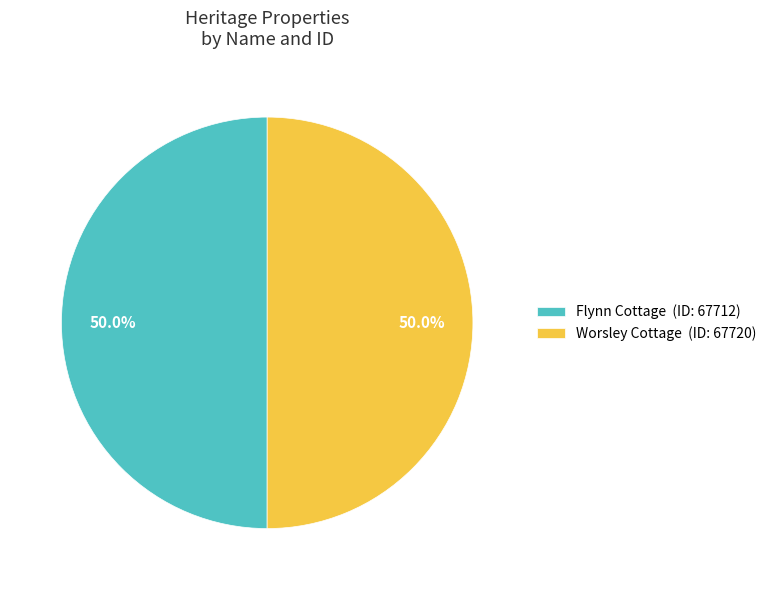

To the nearest percent, what is the combined percentage of Worsley Cottage and Flynn Cottage?

100%